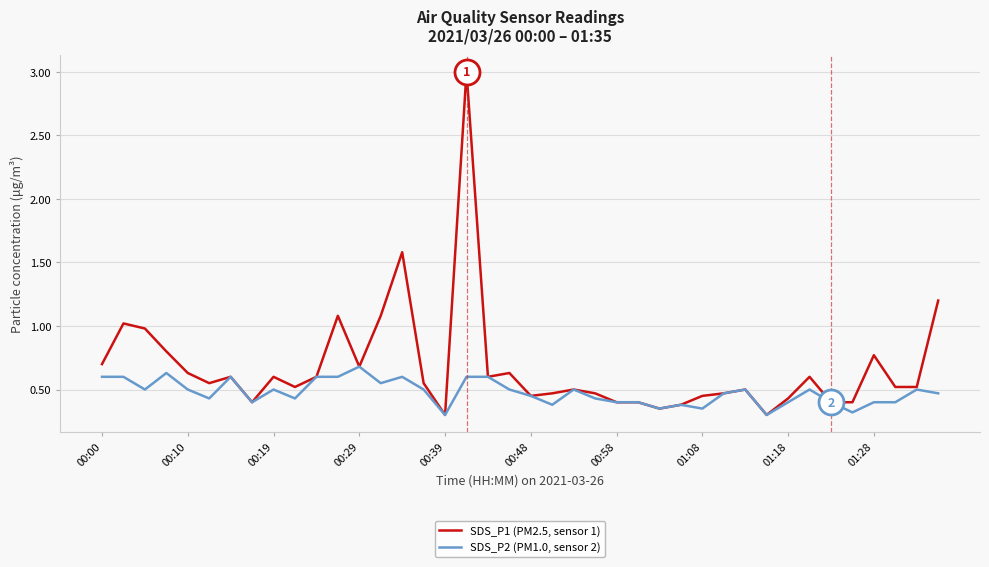

Which series has the largest total across all categories?

SDS_P1 (PM2.5, sensor 1)